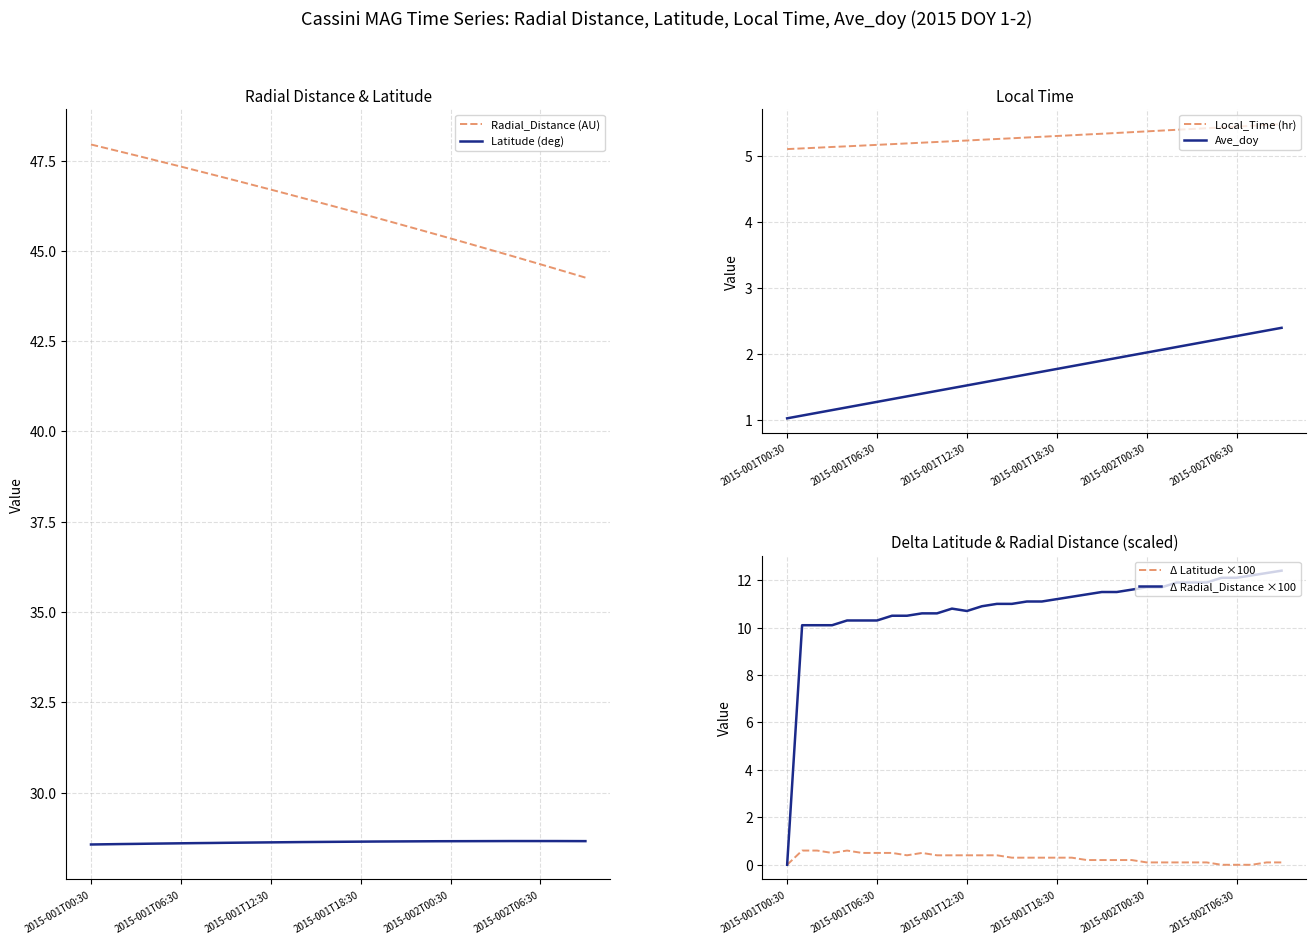

What are all the series names shown in the legend?

Radial_Distance (AU), Latitude (deg), Local_Time (hr), Ave_doy, Δ Latitude ×100, Δ Radial_Distance ×100